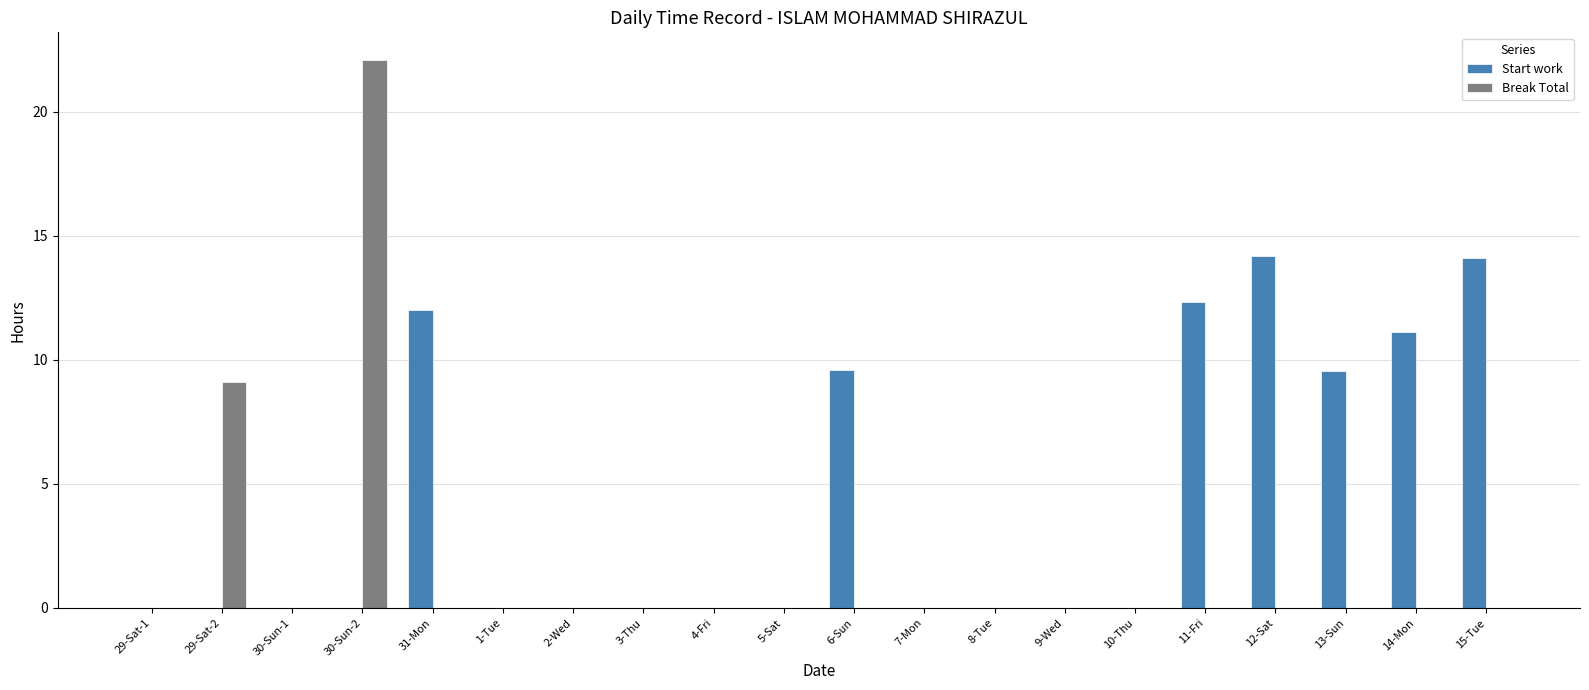

The value of Break Total at 14-Mon is -14.5. True or false?

False